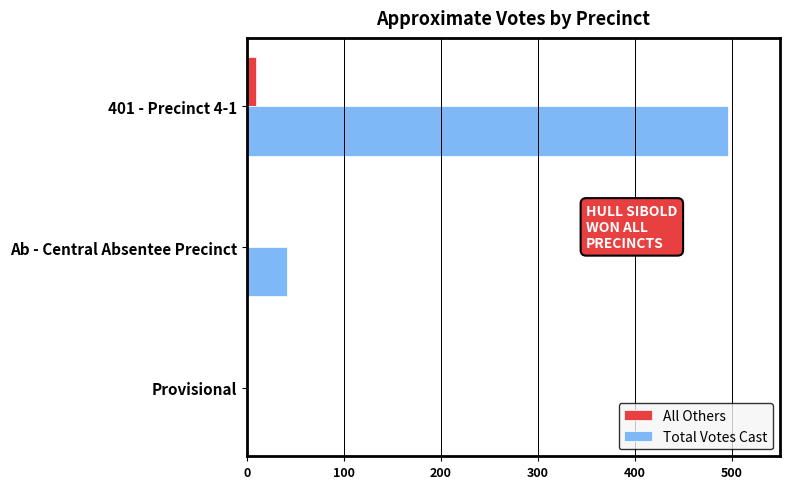

Which series has the widest spread of values?

Total Votes Cast